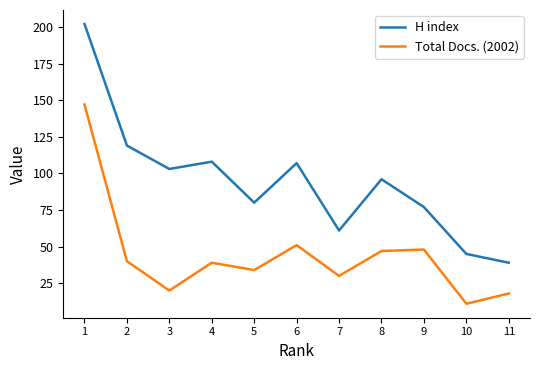

At how many categories does at least one series exceed 130?

1